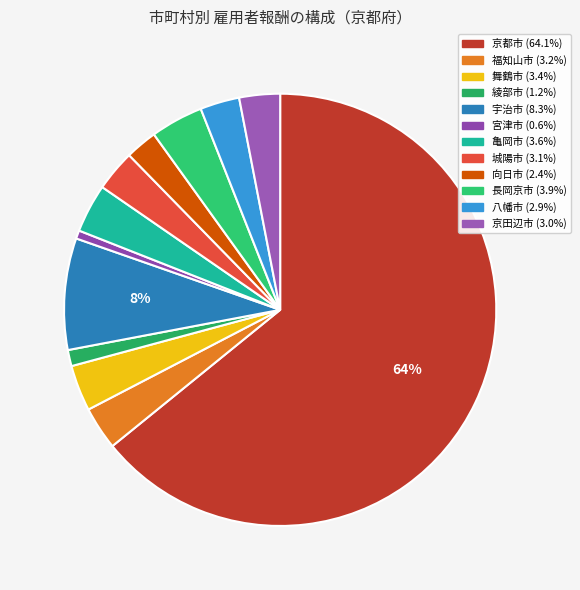

Which slice is the largest?

京都市